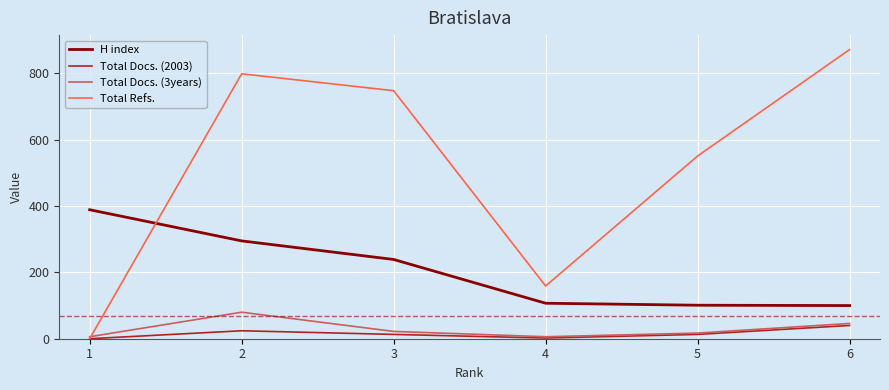

At which label is Total Docs. (3years) closest to 43?

6